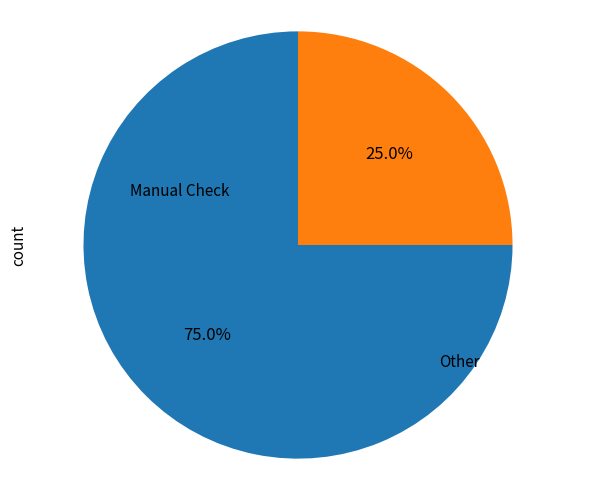

Which category has the biggest portion of the pie?

Manual Check